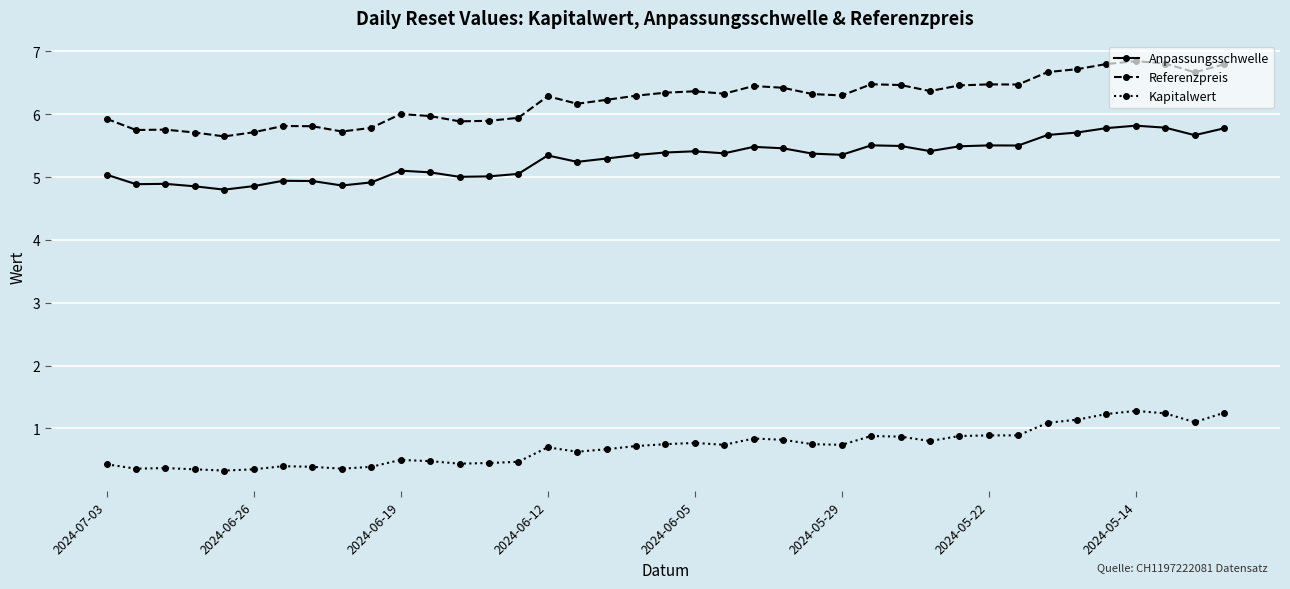

What is the smallest value displayed?

0.3